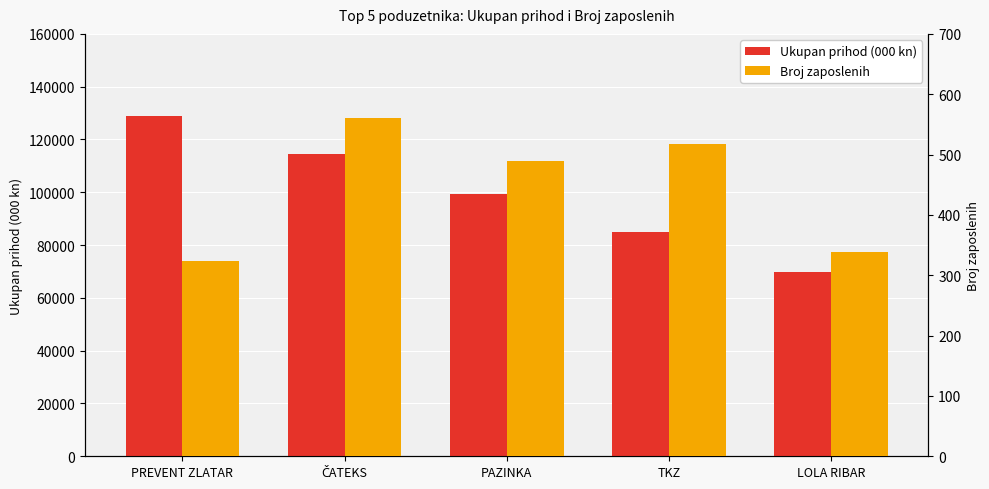

What is the difference between the highest and lowest values at PAZINKA?

99026.5